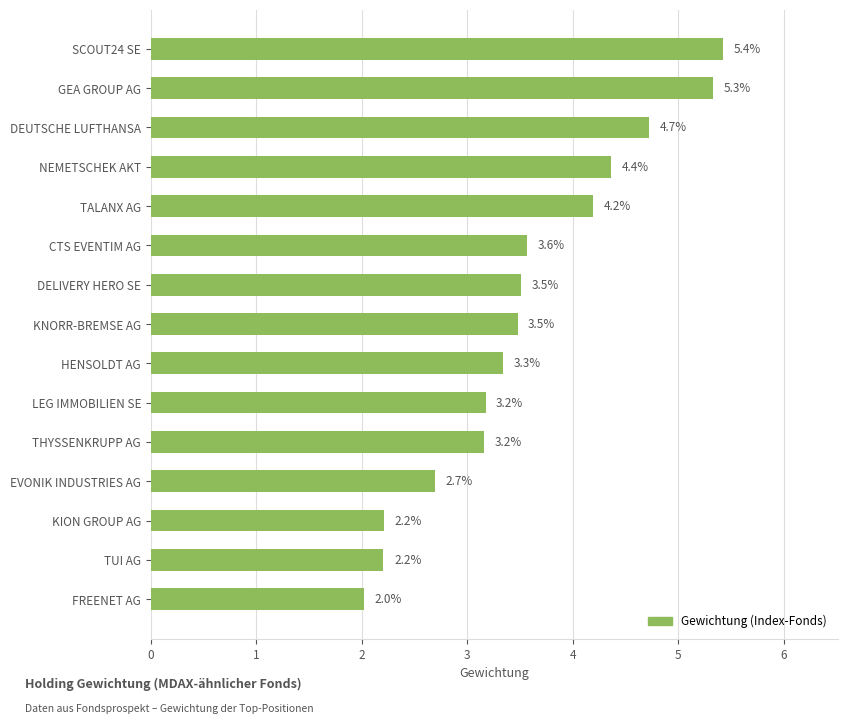

Does the chart contain any negative values?

No